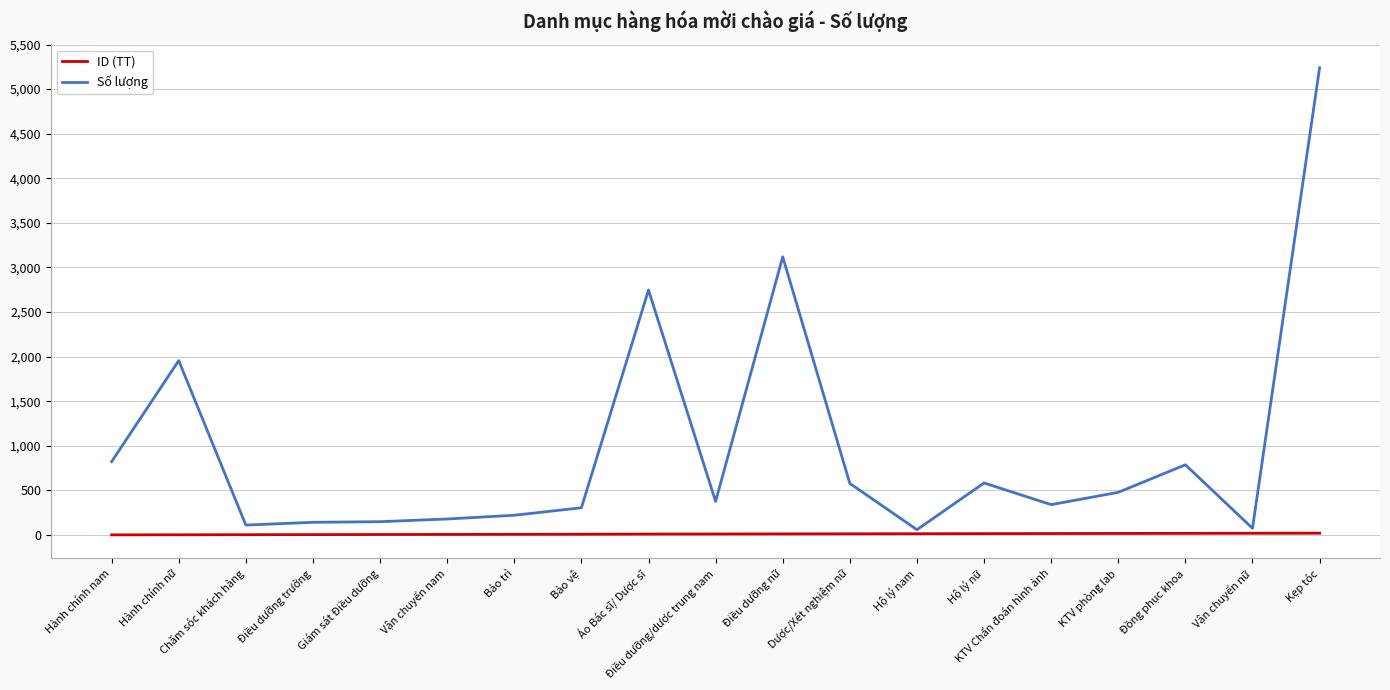

Rank the series by their maximum value, from lowest to highest.

ID (TT), Số lượng